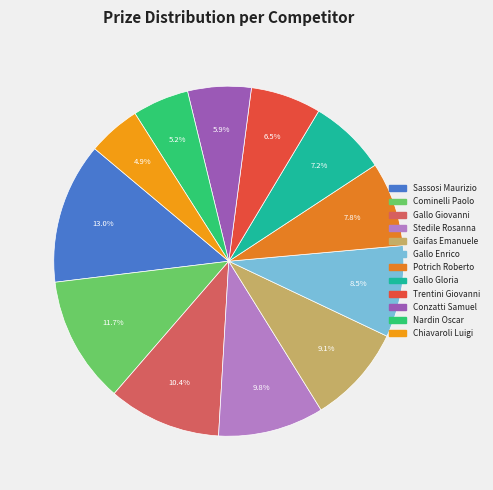

To the nearest percent, what percentage of the pie is Stedile Rosanna?

10%